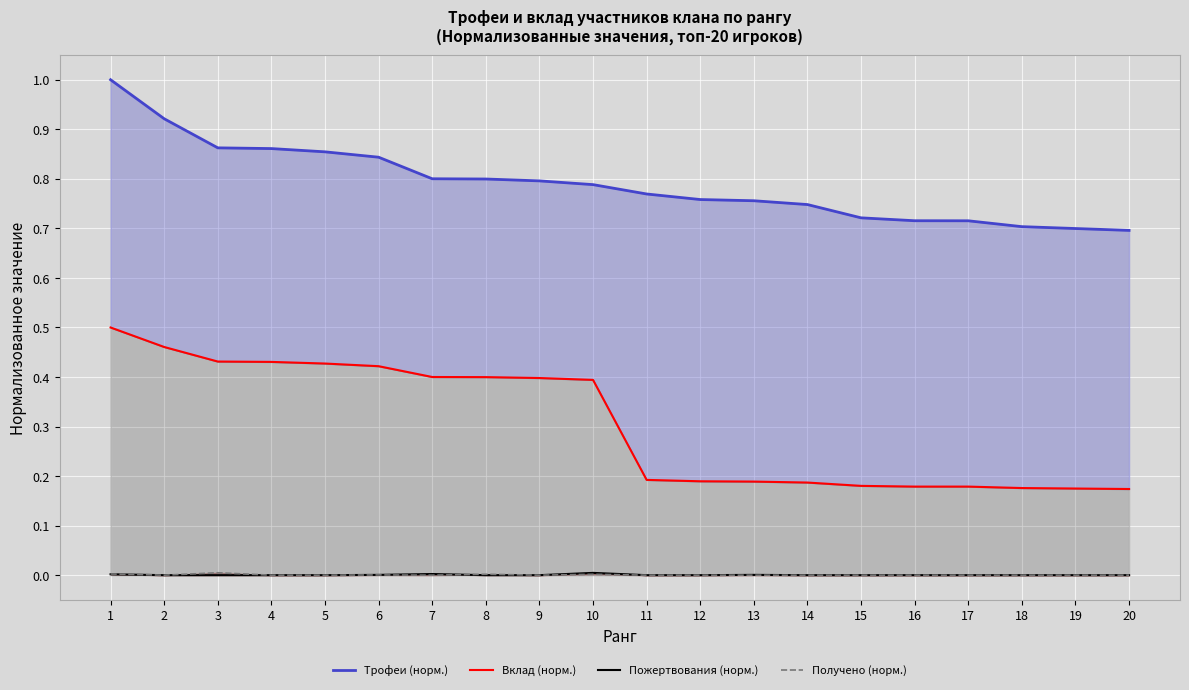

The Пожертвования (норм.) series shows 0.0 at 11. True or false?

False